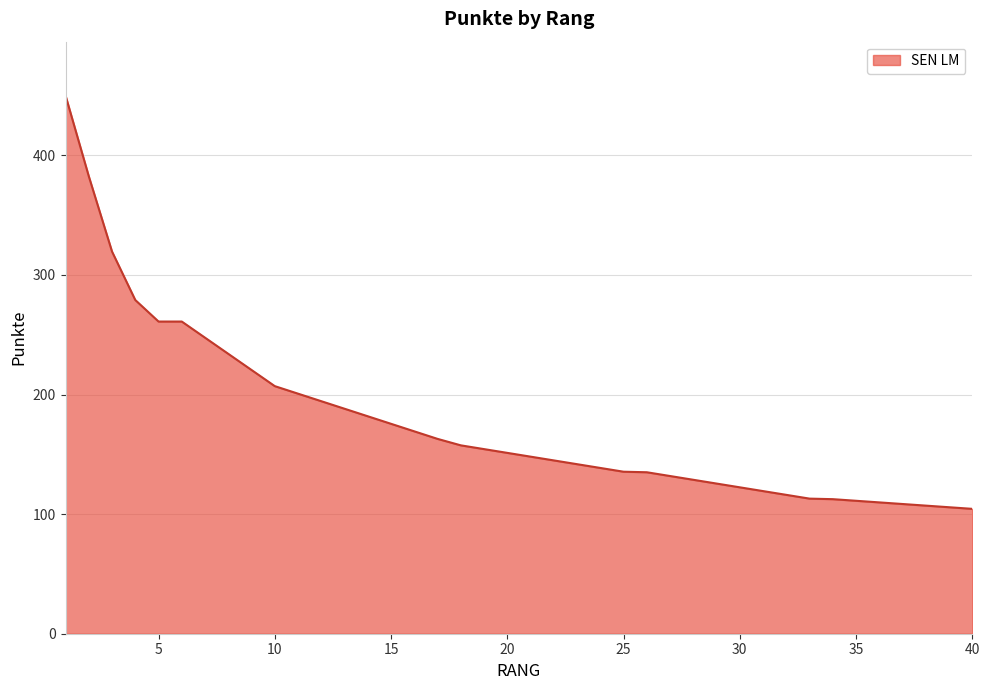

What is the difference between the maximum and minimum values?

345.6